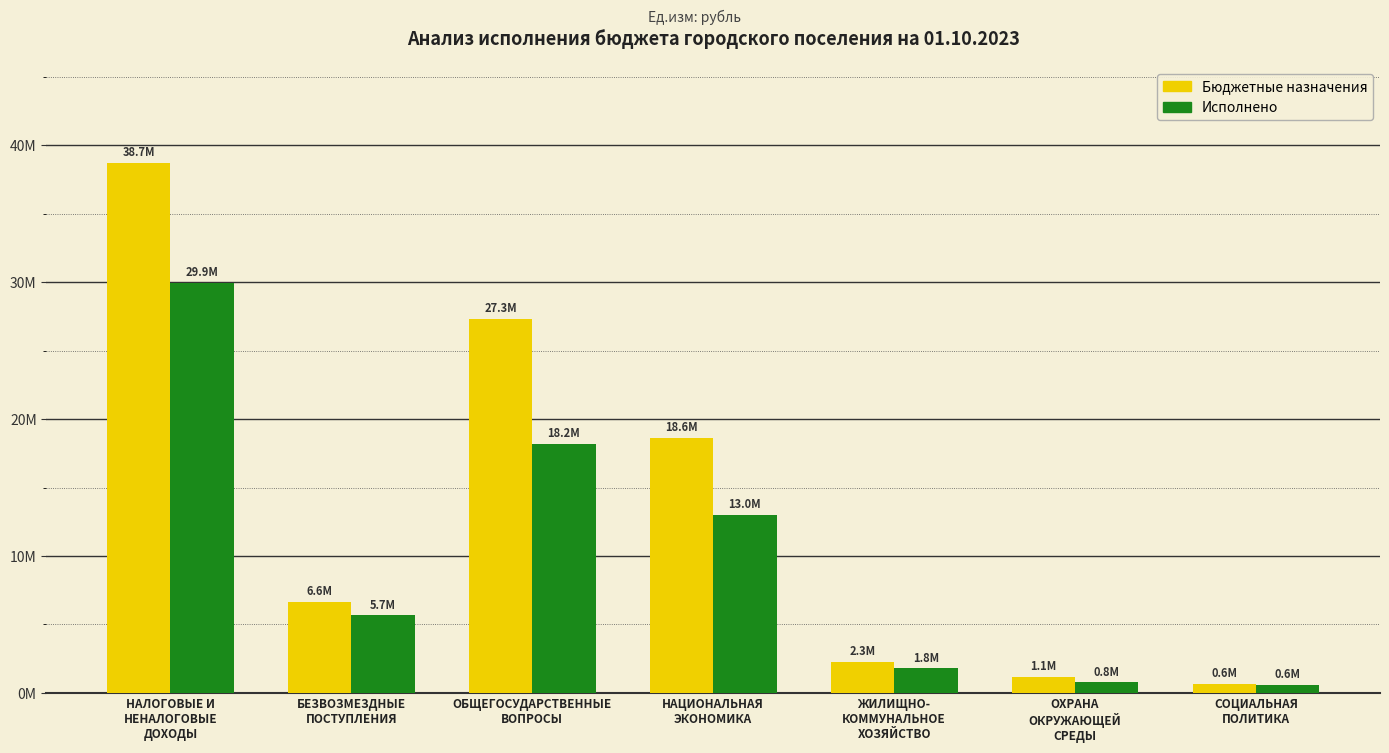

What is the label of the 6th bar from the left?

ОХРАНА
ОКРУЖАЮЩЕЙ
СРЕДЫ